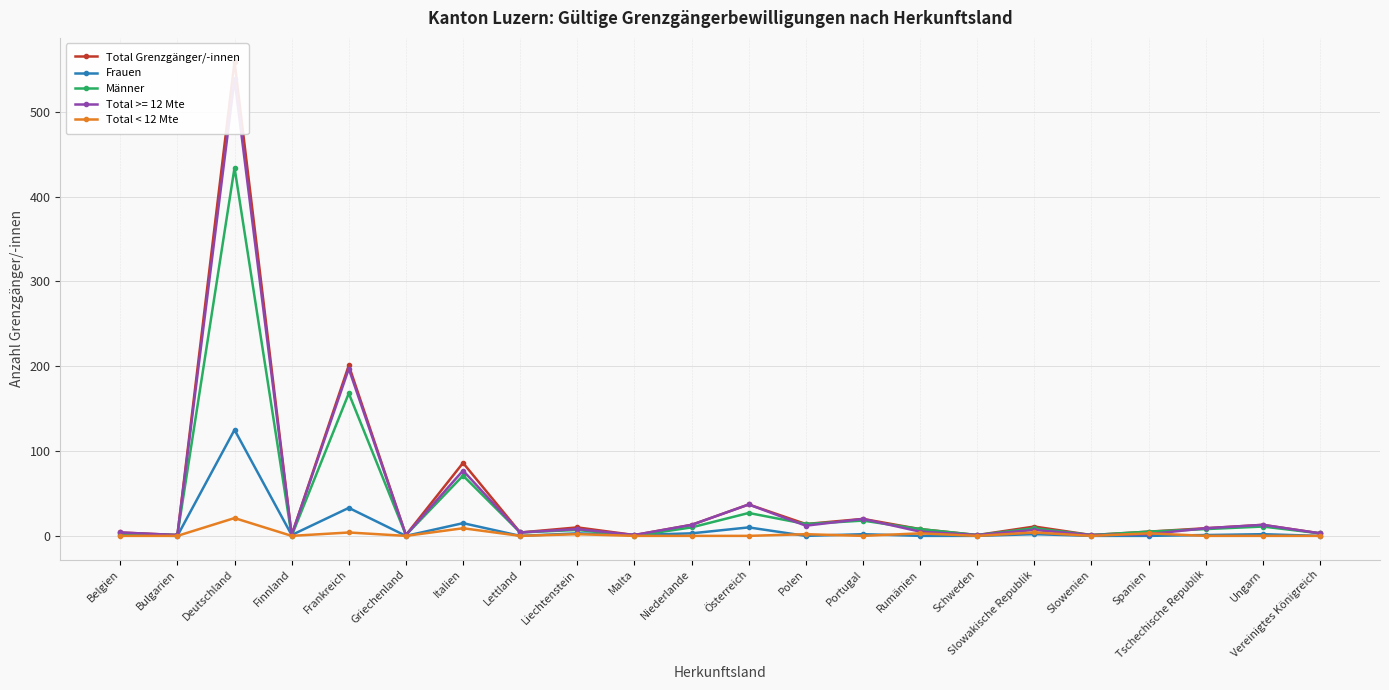

True or false: Männer and Total < 12 Mte cross at least once.

False